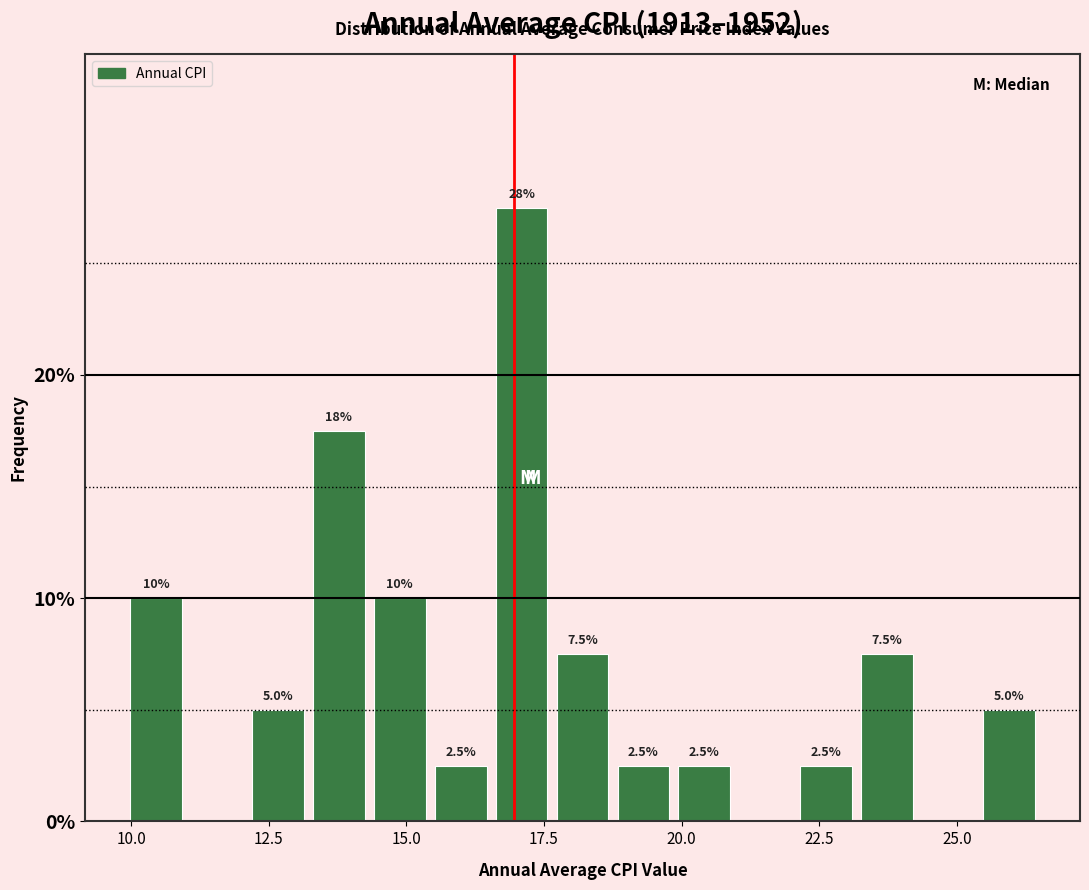

Read against the x-axis, roughly where is the centre of the tallest bar?

17.0